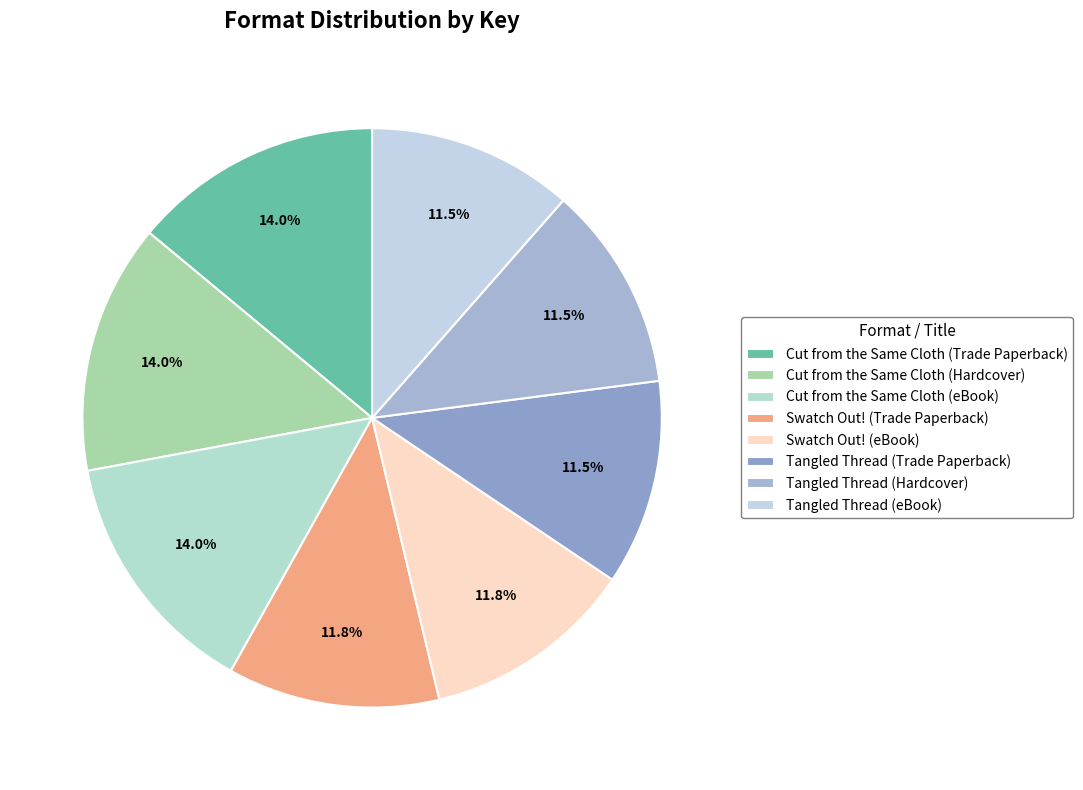

To the nearest percent, what is the difference between the largest and smallest slice percentages?

2%